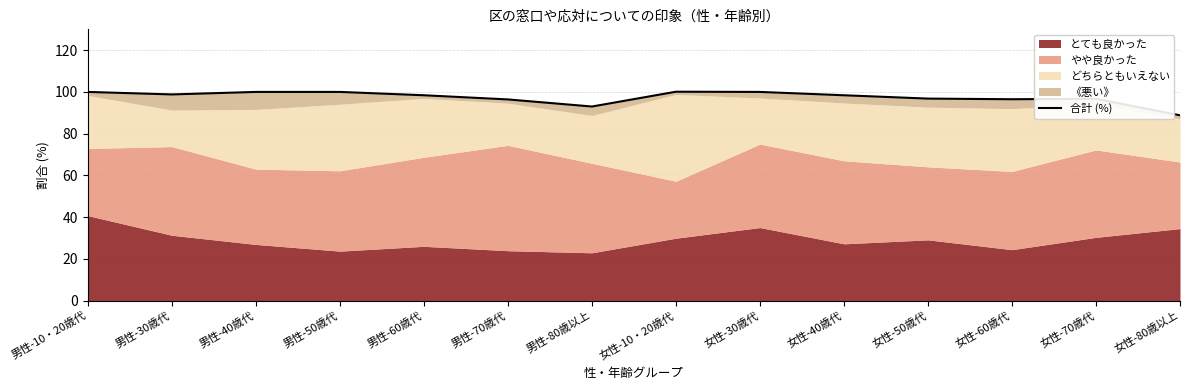

Reading right to left, what are all the values shown in this chart?

88.8	96.7	96.5	96.8	98.4	100.0	100.1	93.0	96.4	98.4	100.0	100.0	98.8	100.0